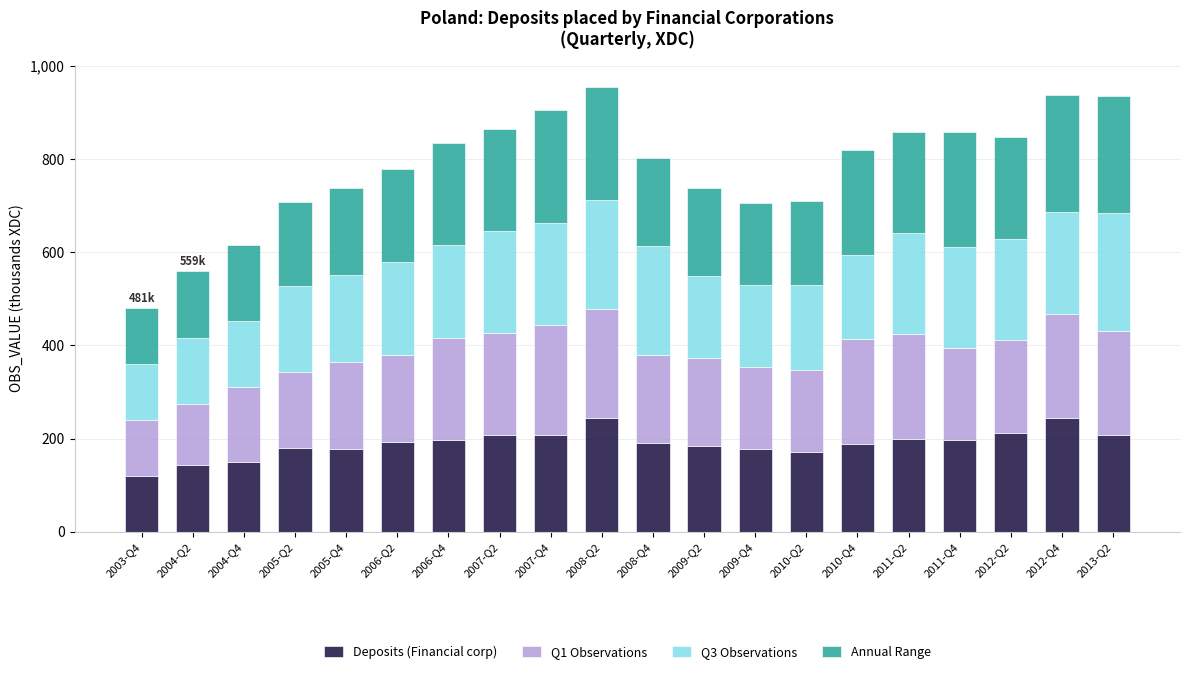

Which category has the lowest value in the Deposits (Financial corp) series?

2003-Q4